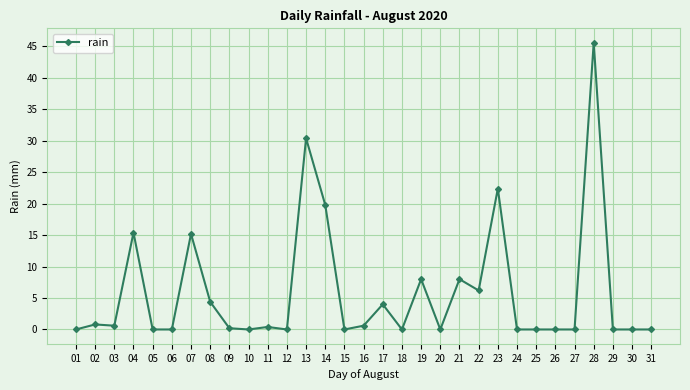

Is it true that the value at 01 is 0.0?

True